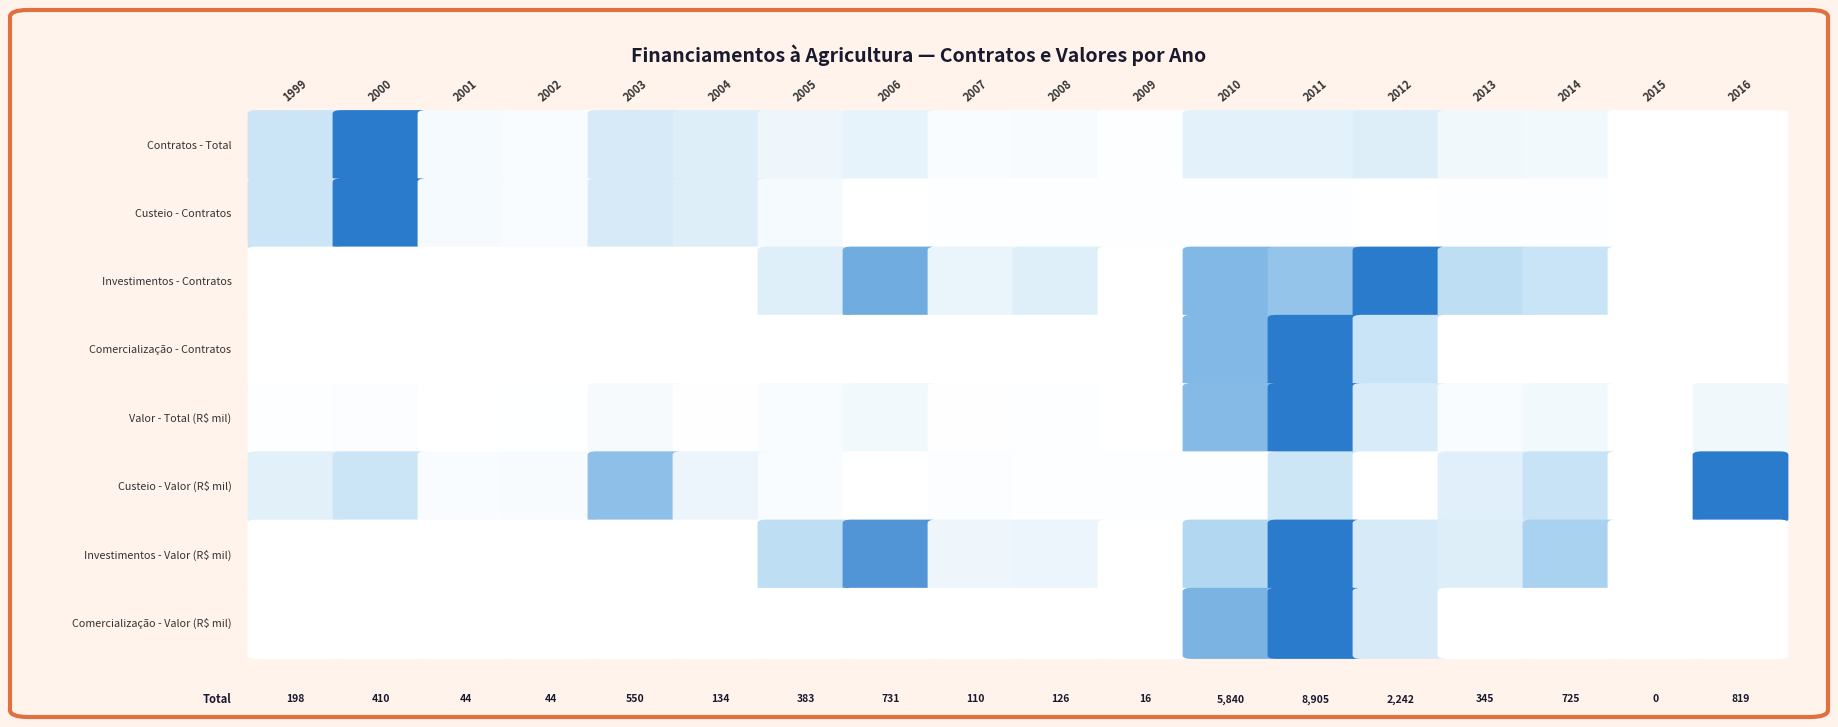

The Comercialização - Contratos (número) series shows -1 at 2008. True or false?

False